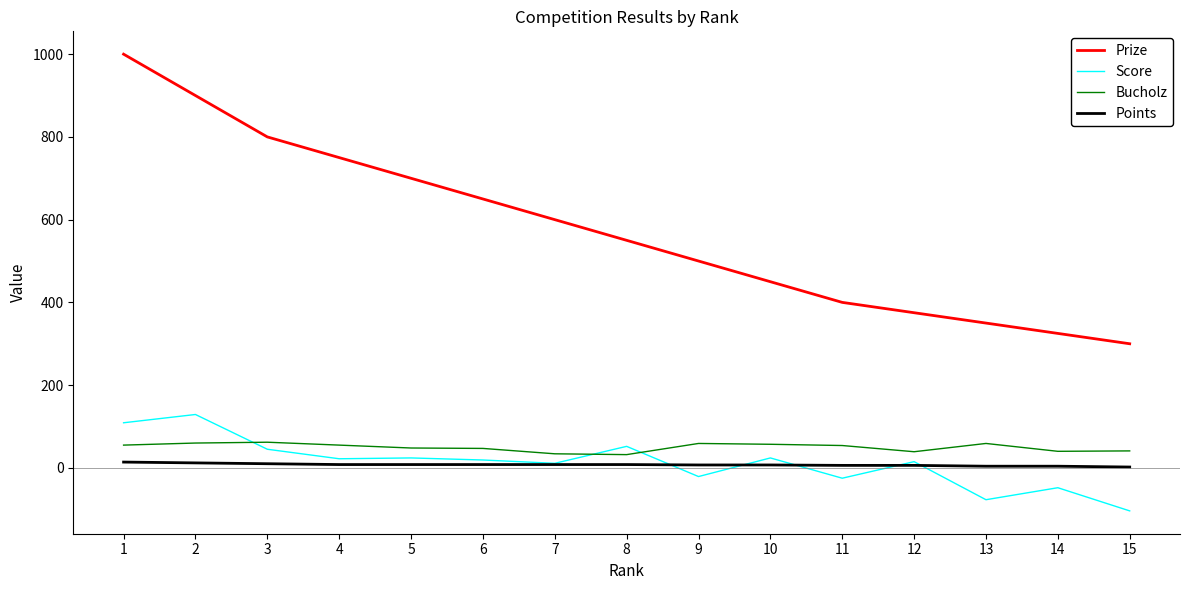

The value of Prize at 9 is 500. True or false?

True